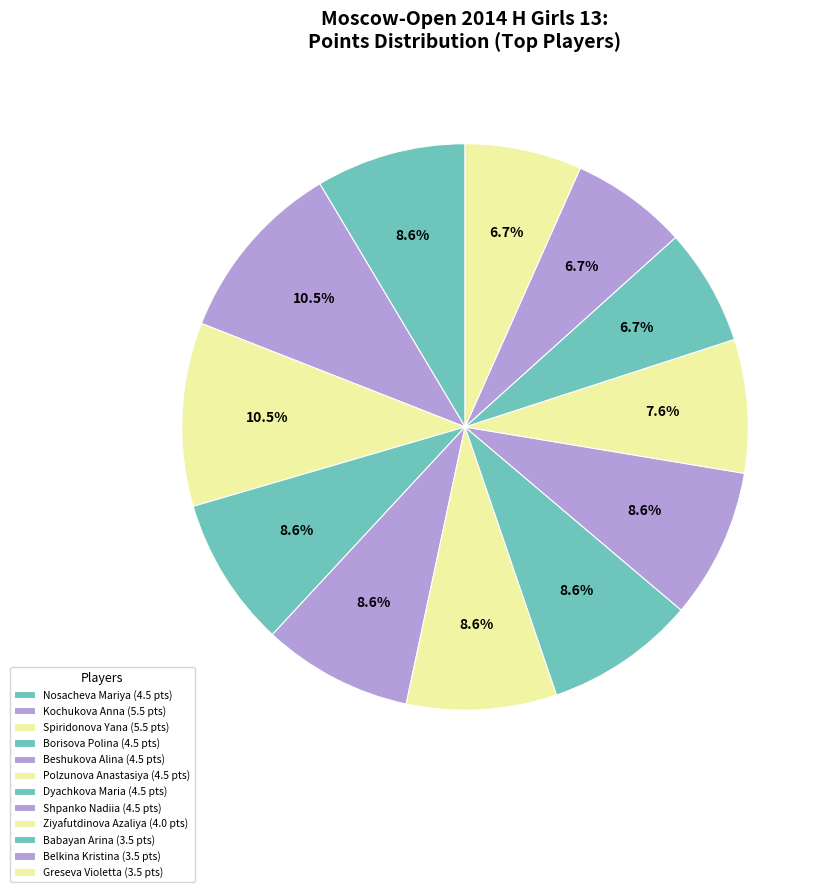

How many slices are in this pie chart?

12